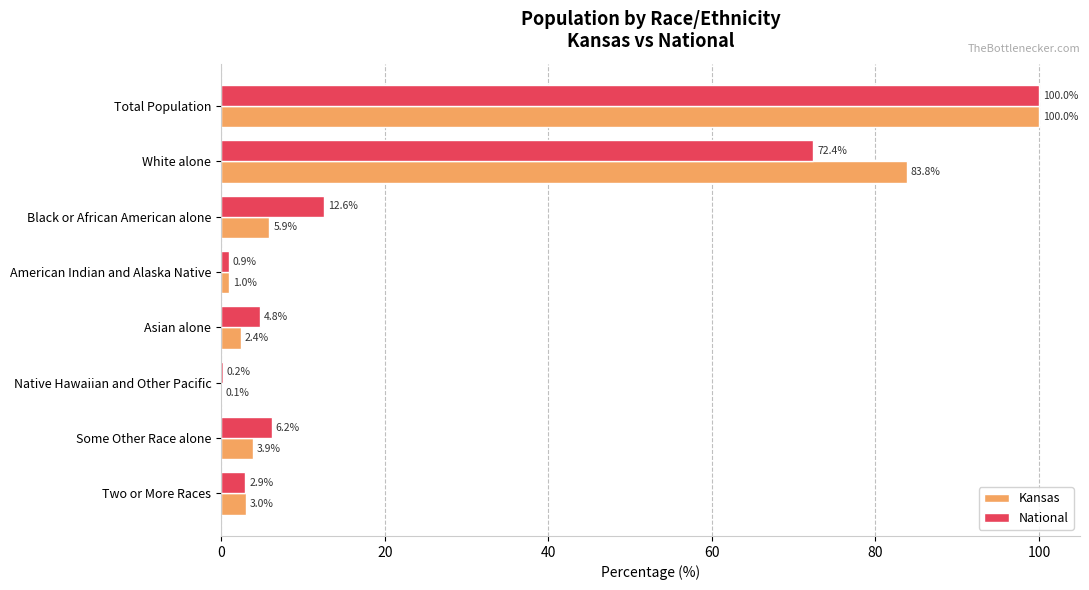

True or false: National has a value of 8.3 at Black or African American alone.

False